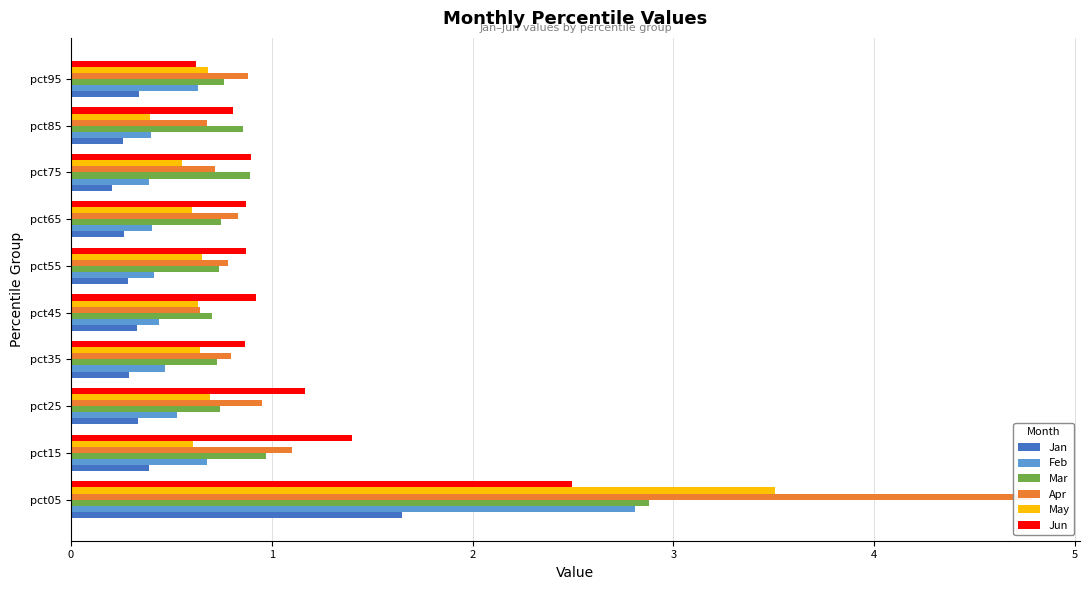

Reading left to right, extract all data points from this chart.

Jan: 1.7	0.4	0.3	0.3	0.3	0.3	0.3	0.2	0.3	0.3
Feb: 2.8	0.7	0.5	0.5	0.4	0.4	0.4	0.4	0.4	0.6
Mar: 2.9	1.0	0.7	0.7	0.7	0.7	0.7	0.9	0.9	0.8
Apr: 4.8	1.1	1.0	0.8	0.6	0.8	0.8	0.7	0.7	0.9
May: 3.5	0.6	0.7	0.6	0.6	0.7	0.6	0.6	0.4	0.7
Jun: 2.5	1.4	1.2	0.9	0.9	0.9	0.9	0.9	0.8	0.6